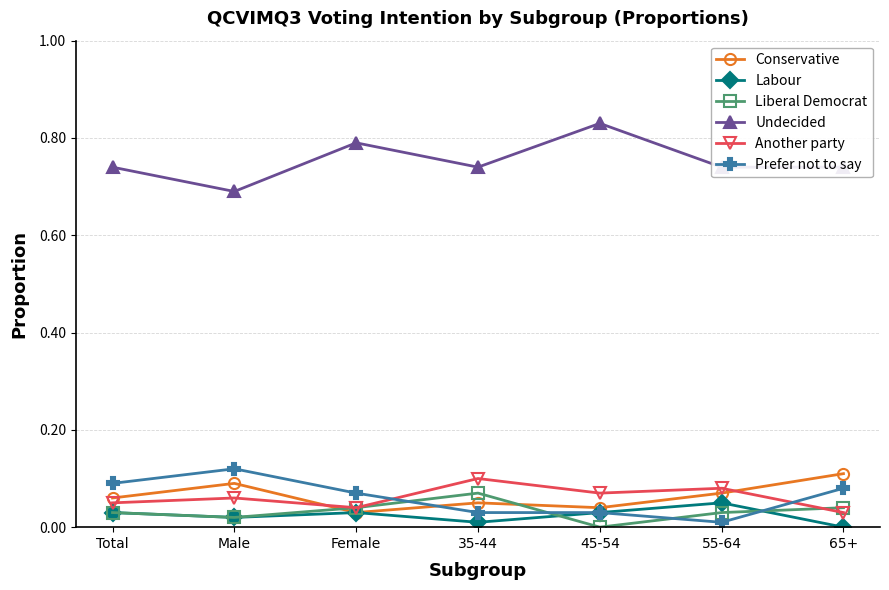

What is the total value across all series at Female?

1.0